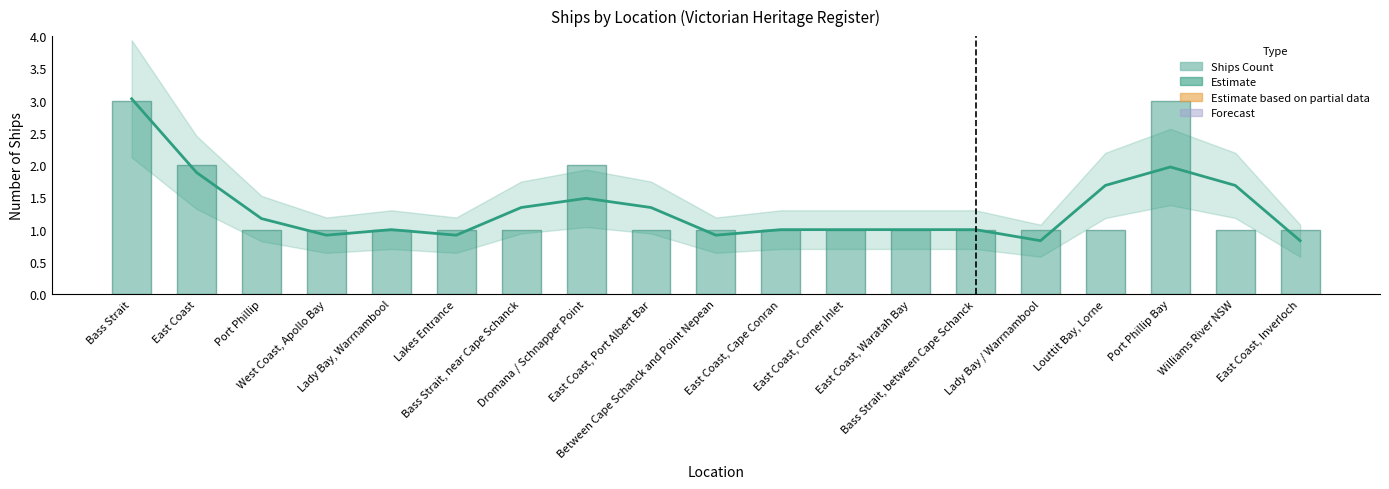

Which series has the widest spread of values?

Trend (Estimate)